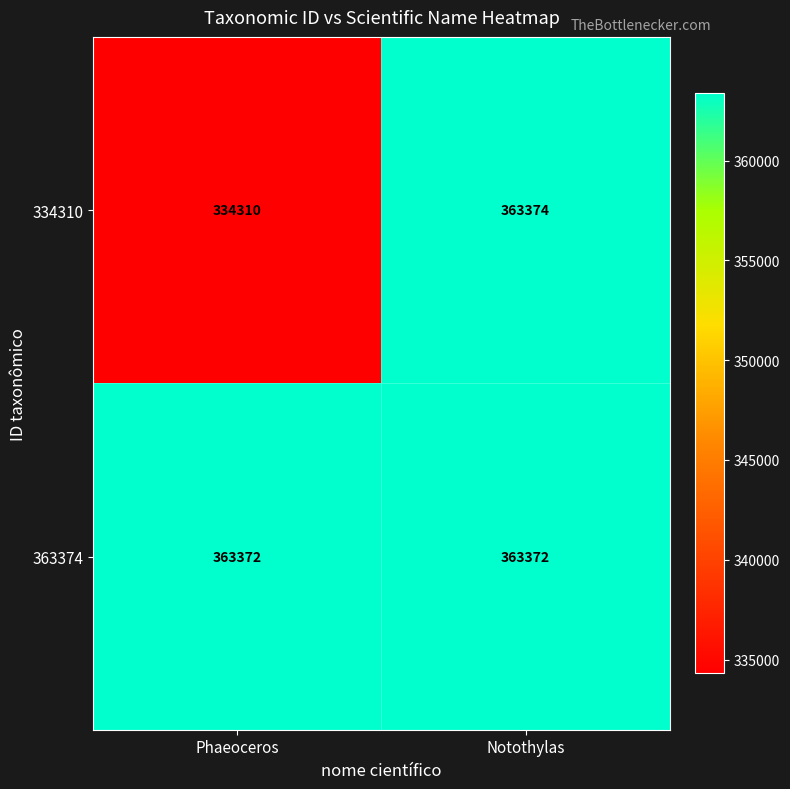

What is the approximate value of 334310 at Notothylas, to the nearest 10?

363370